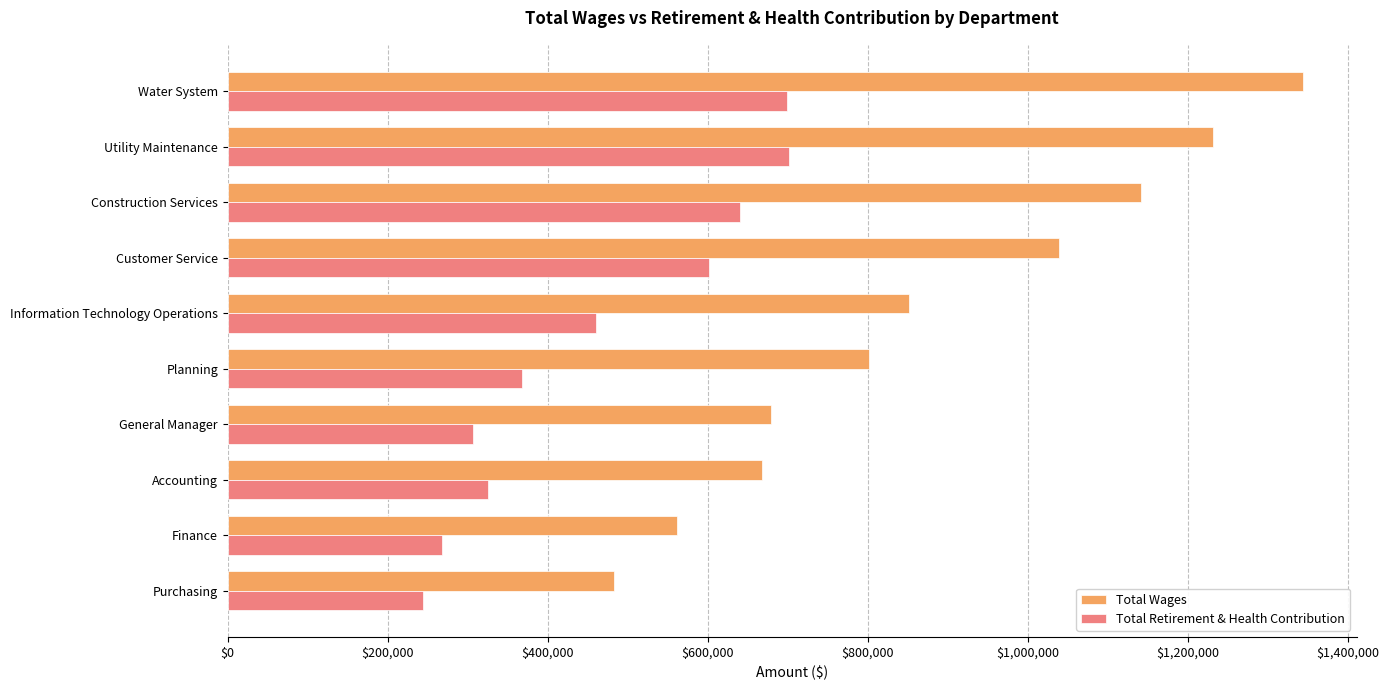

What is the difference between the Total Retirement & Health Contribution values at General Manager and Water System?

392651